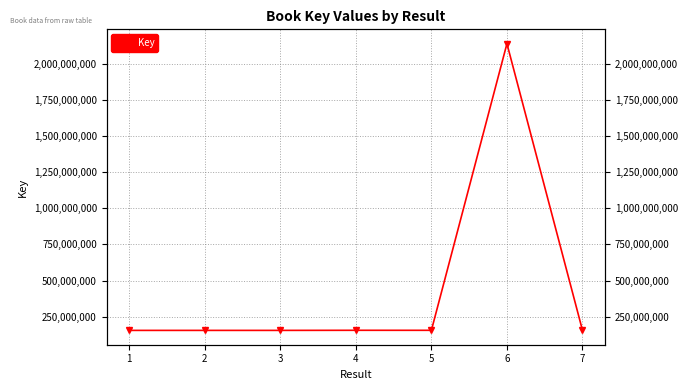

Which has a higher value, 7 or 5?

7